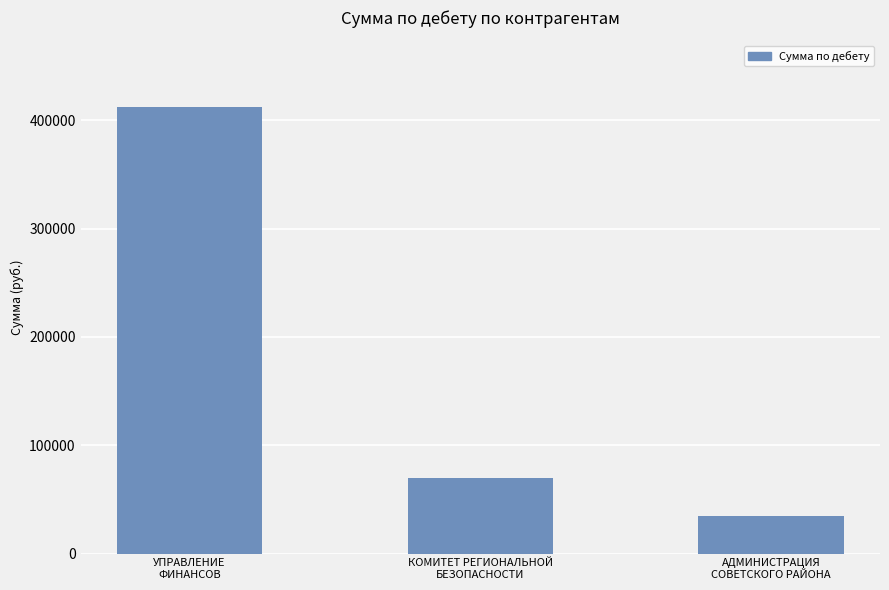

At which label is the value closest to 223250?

КОМИТЕТ РЕГИОНАЛЬНОЙ
БЕЗОПАСНОСТИ